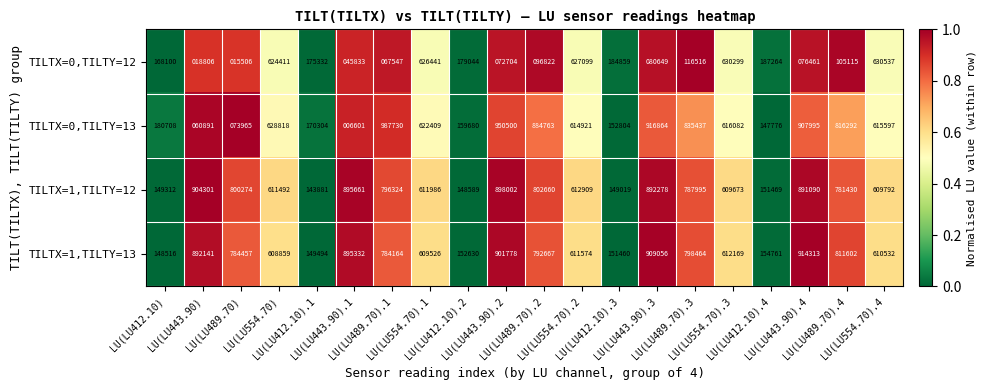

What is the average value of the TILTX=1,TILTY=12 series?

612407